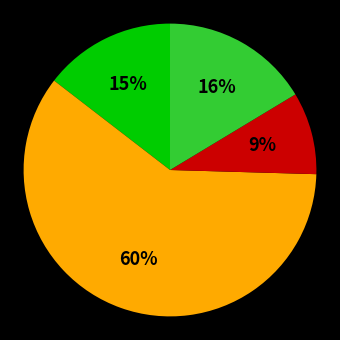

To the nearest percent, what is the average slice percentage?

25%